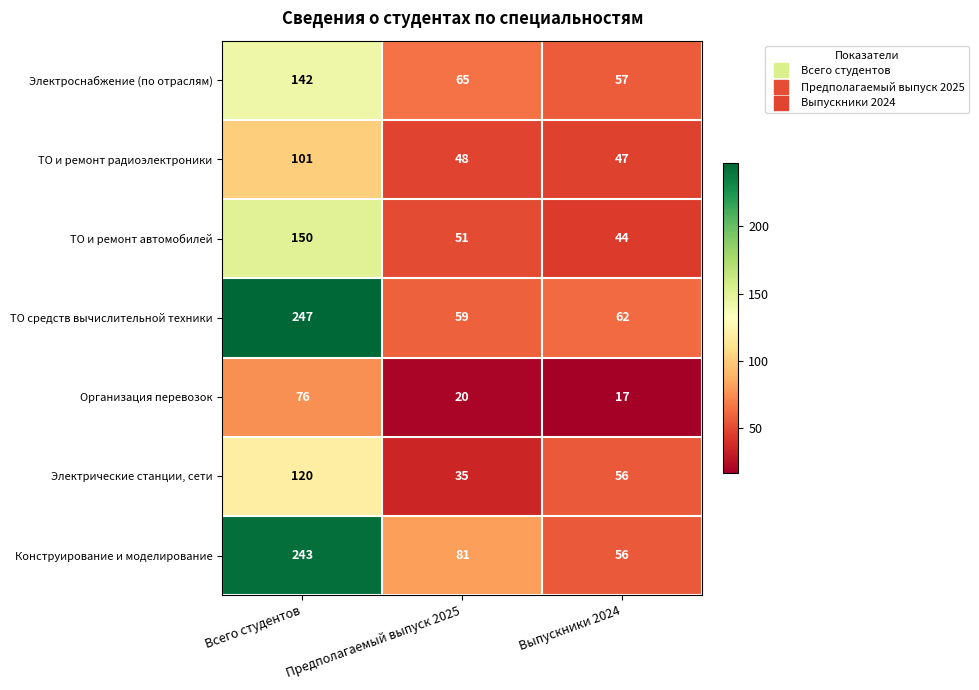

What is the difference between the highest and lowest values at Всего студентов?

171